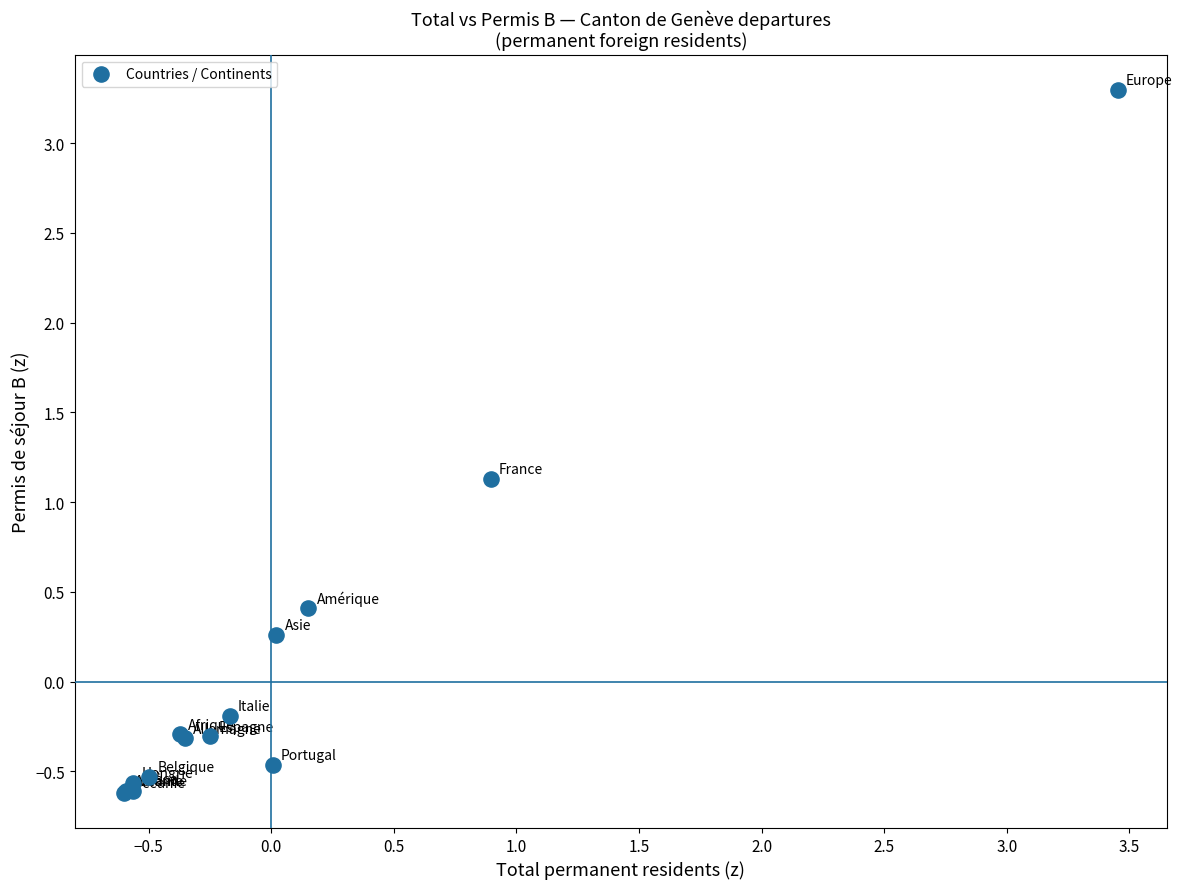

What Y value in the scatter plot is closest to 1?

1.1